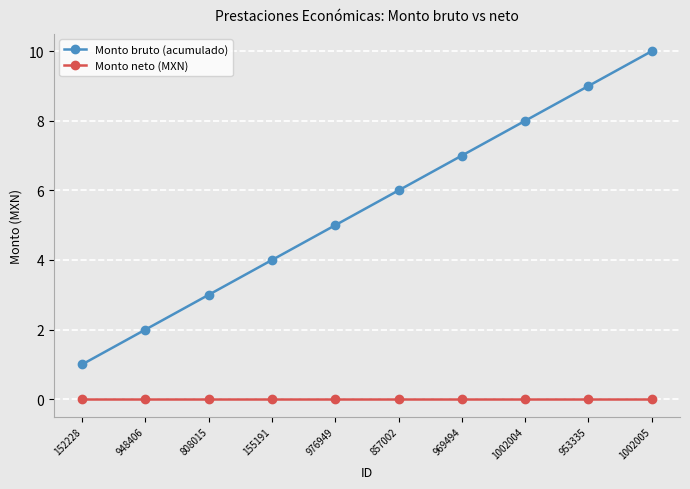

Is it true that Monto bruto (acumulado) equals 5 at 1002005?

False